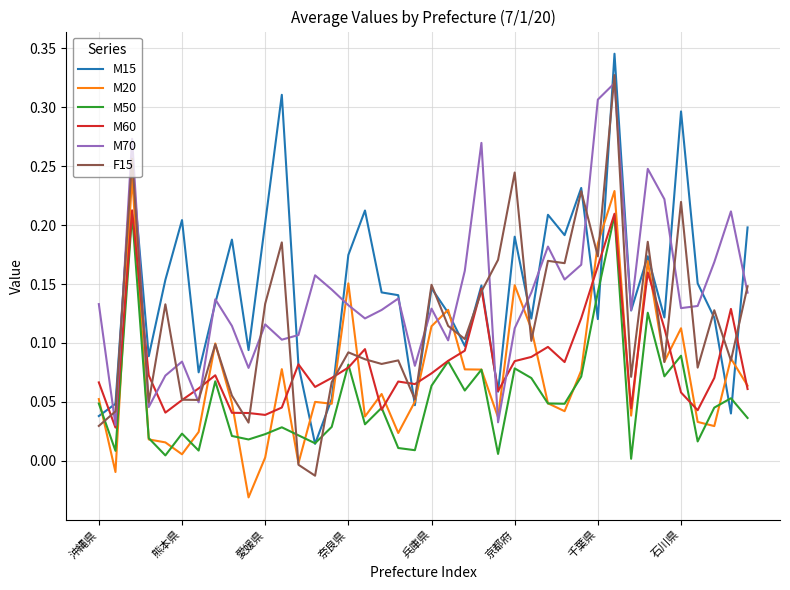

True or false: M50 and M70 cross at least once.

False